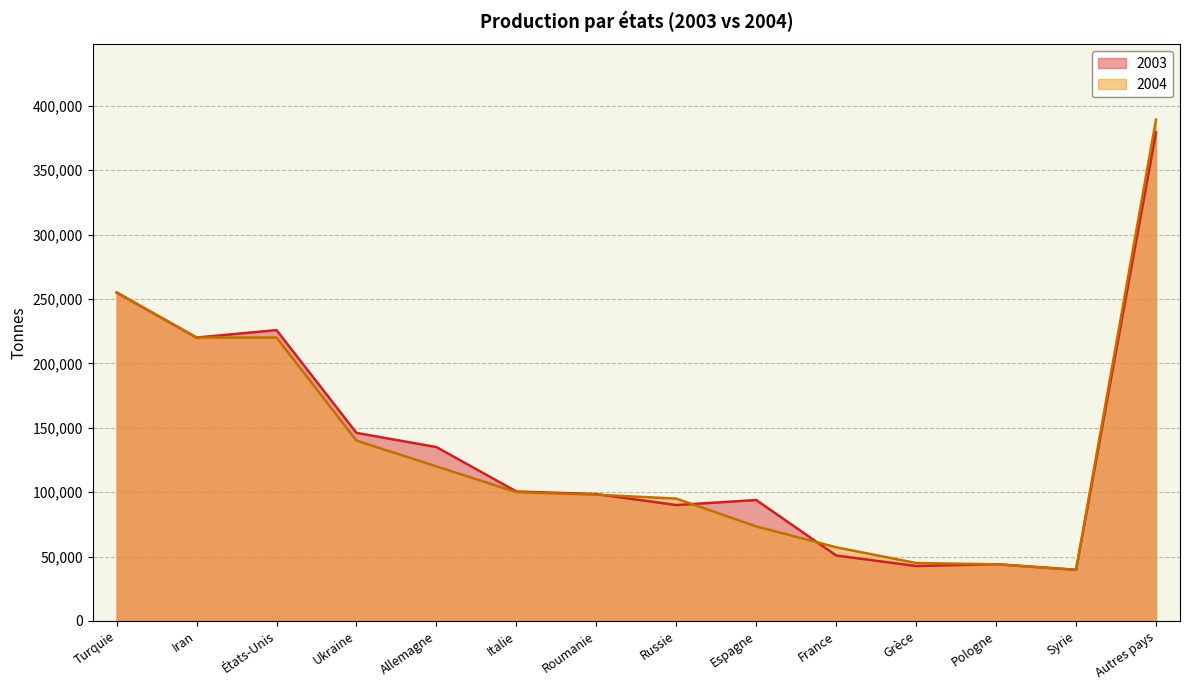

True or false: 2004 has a value of 23416 at Pologne.

False